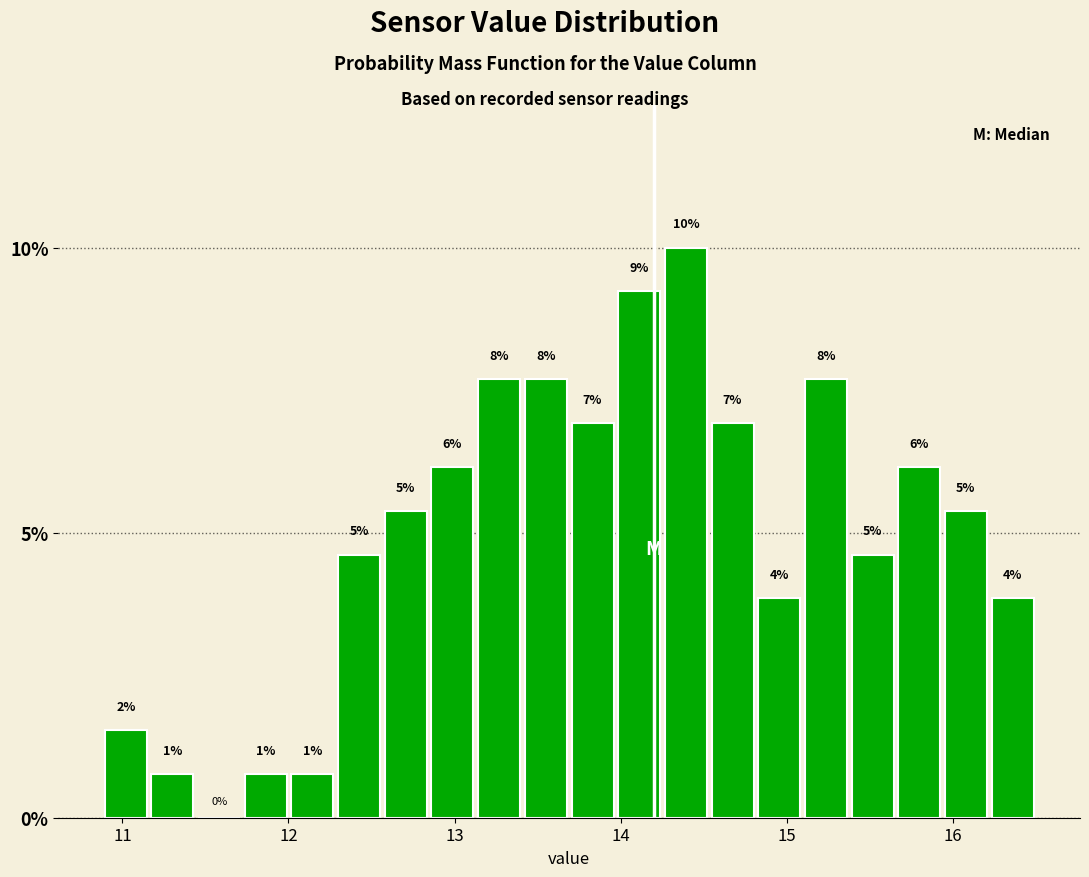

Around what value on the x-axis is the tallest bar? Give the approximate position of its centre, as read against the axis.

14.4